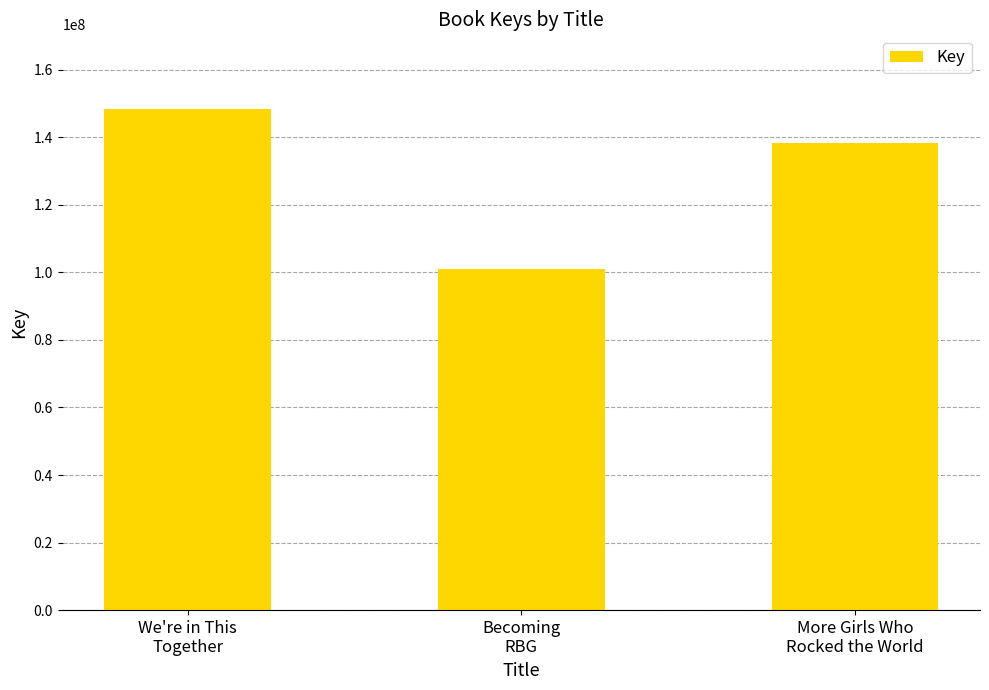

Rank the categories by value from lowest to highest.

Becoming
RBG, More Girls Who
Rocked the World, We're in This
Together